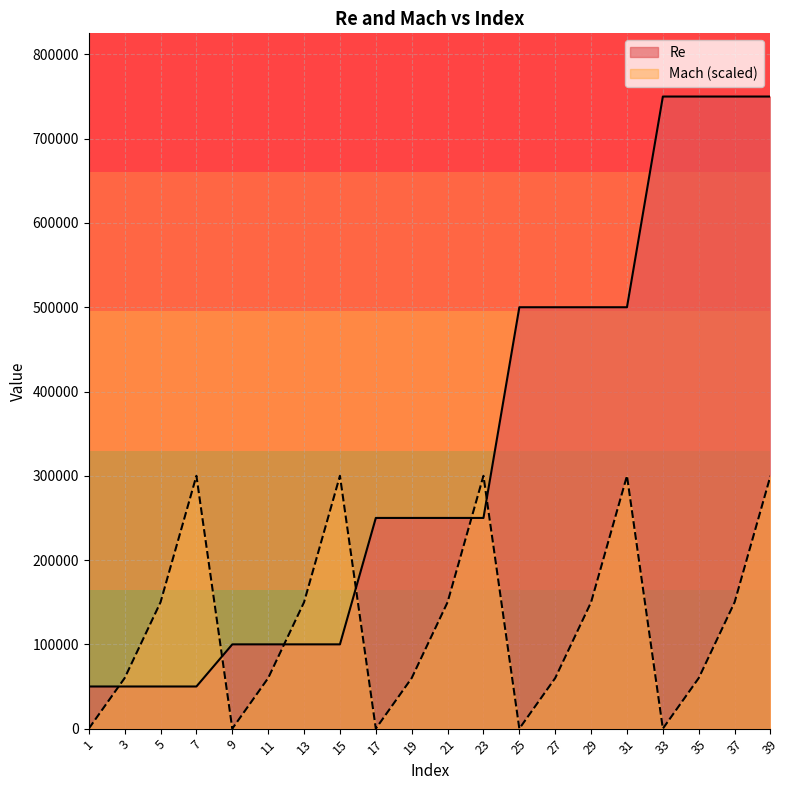

How many series are shown in this chart?

2